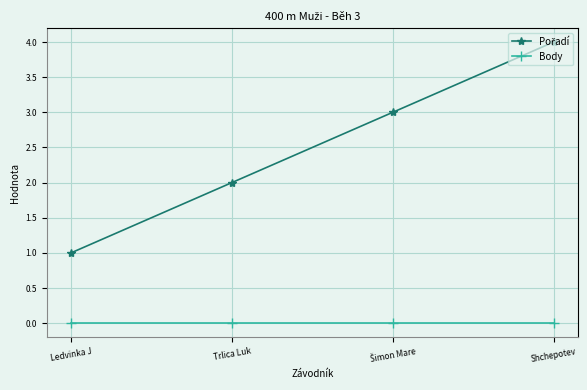

What is the spread (max minus min) of values at Shchepotev?

4